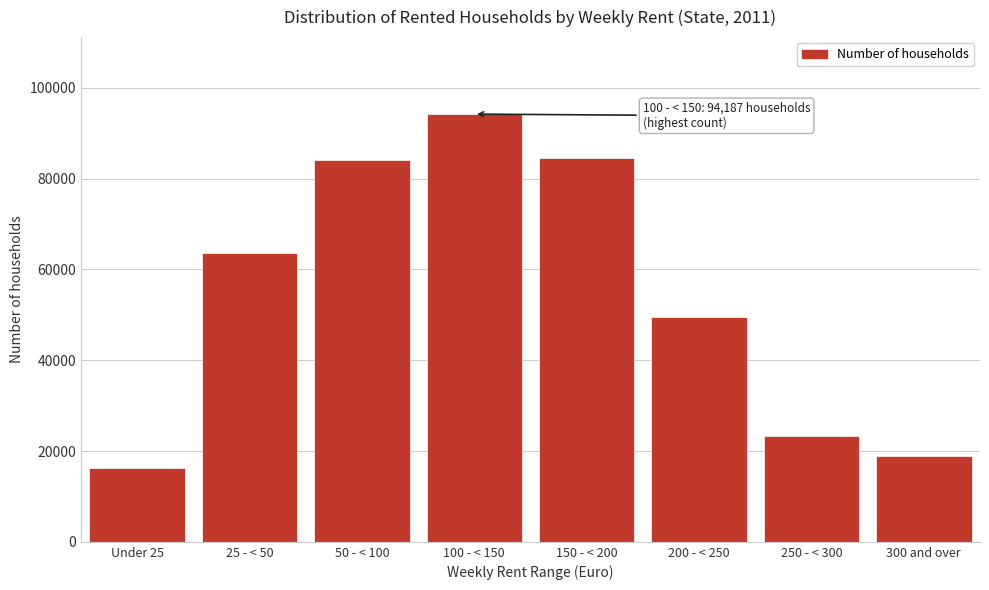

Reading left to right, what are all the values shown in this chart?

Under 25=16272	25 - < 50=63571	50 - < 100=84047	100 - < 150=94187	150 - < 200=84505	200 - < 250=49431	250 - < 300=23370	300 and over=18874